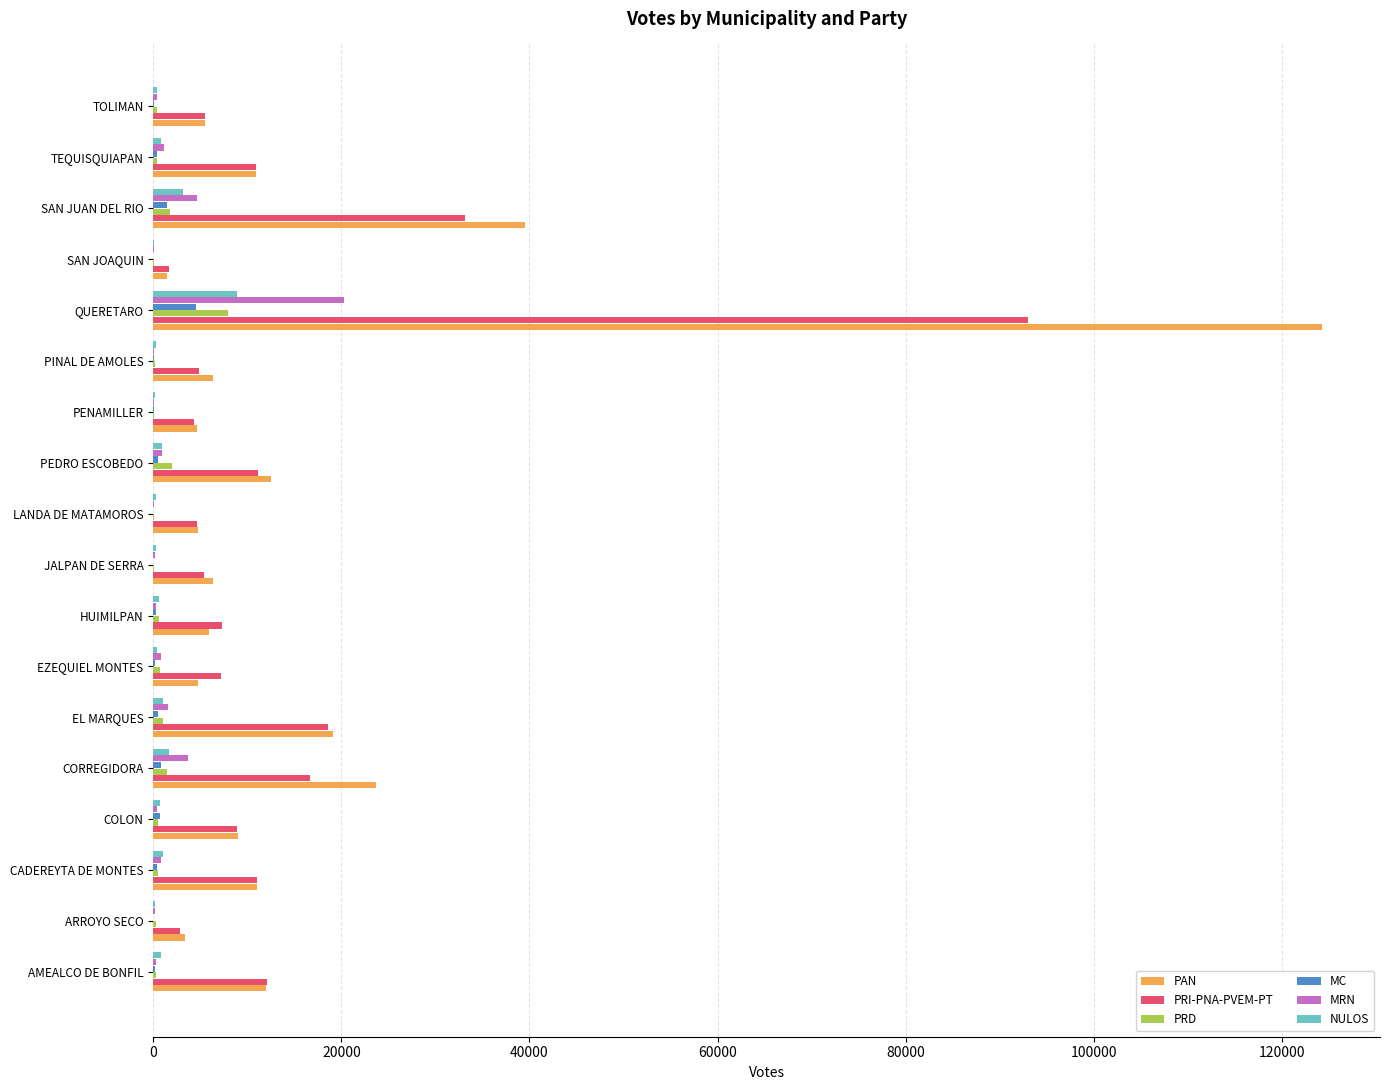

Which series changed the most between EL MARQUES and SAN JUAN DEL RIO?

PAN